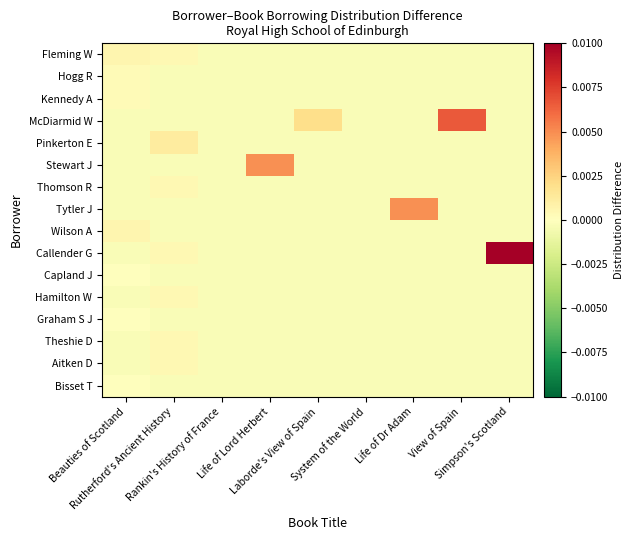

At how many categories does at least one series exceed 0?

7